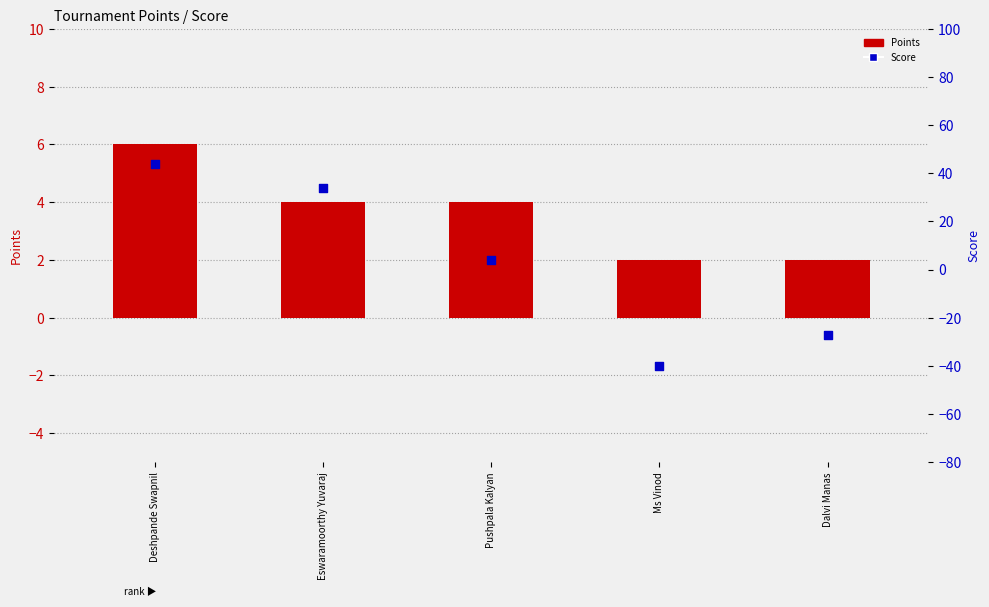

At how many categories does at least one series exceed 22?

2